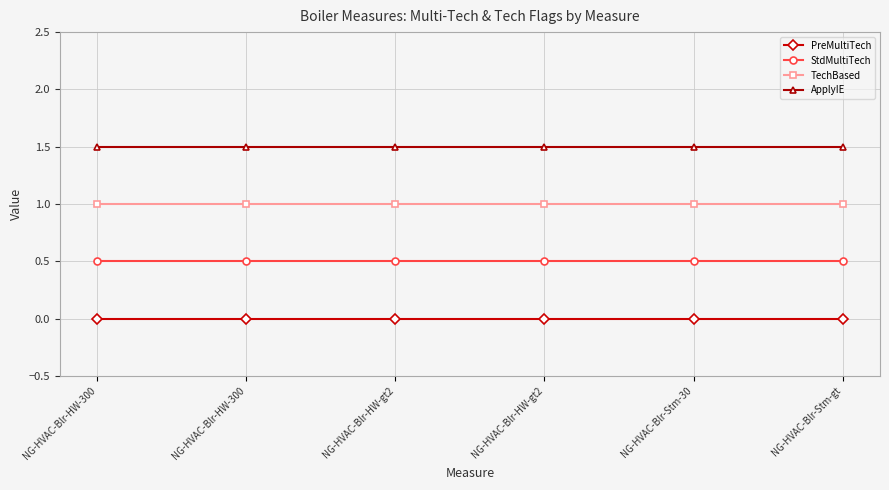

What is the spread (max minus min) of values at NG-HVAC-Blr-HW-300?

1.5